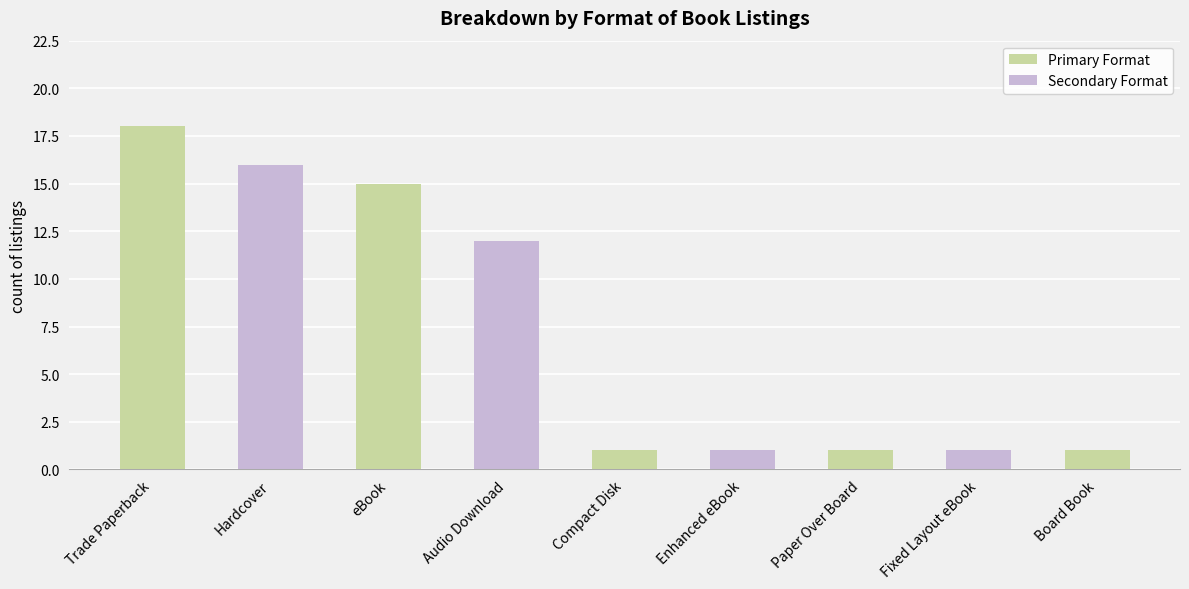

What is the value of the 9th bar from the left?

1